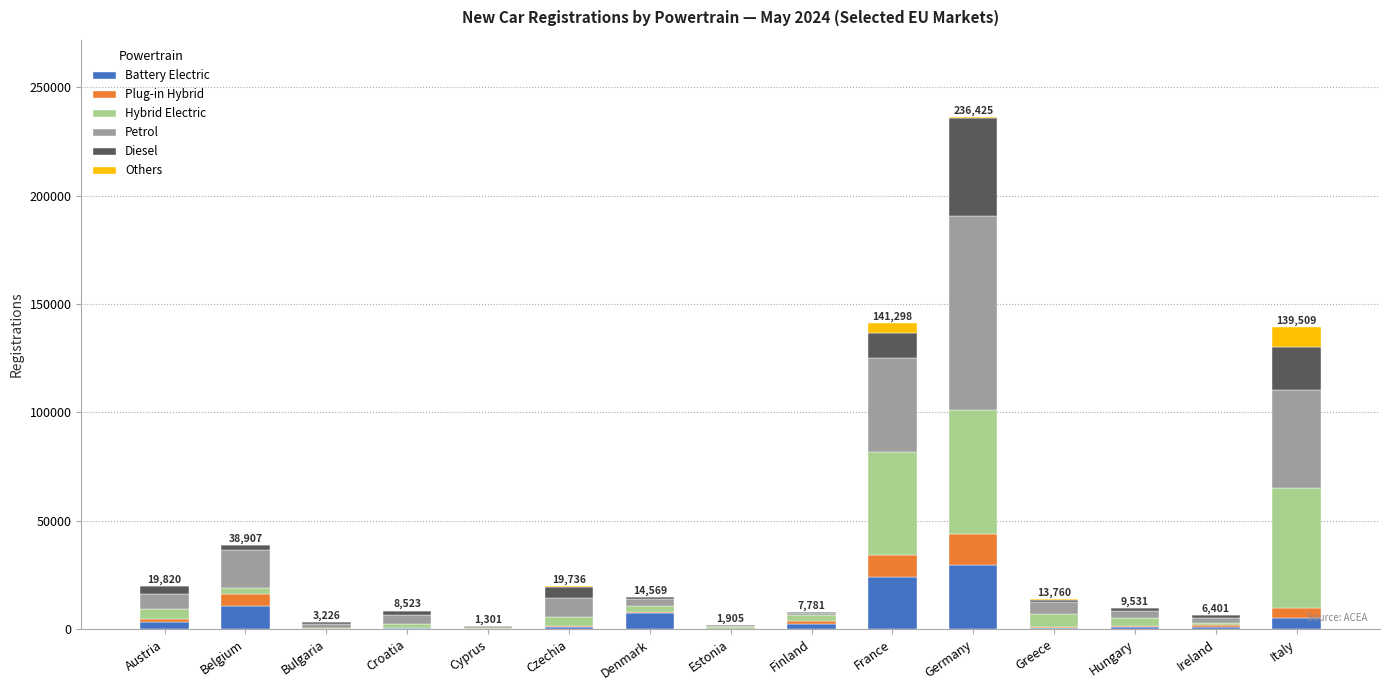

At which label does Battery Electric reach its peak?

Germany